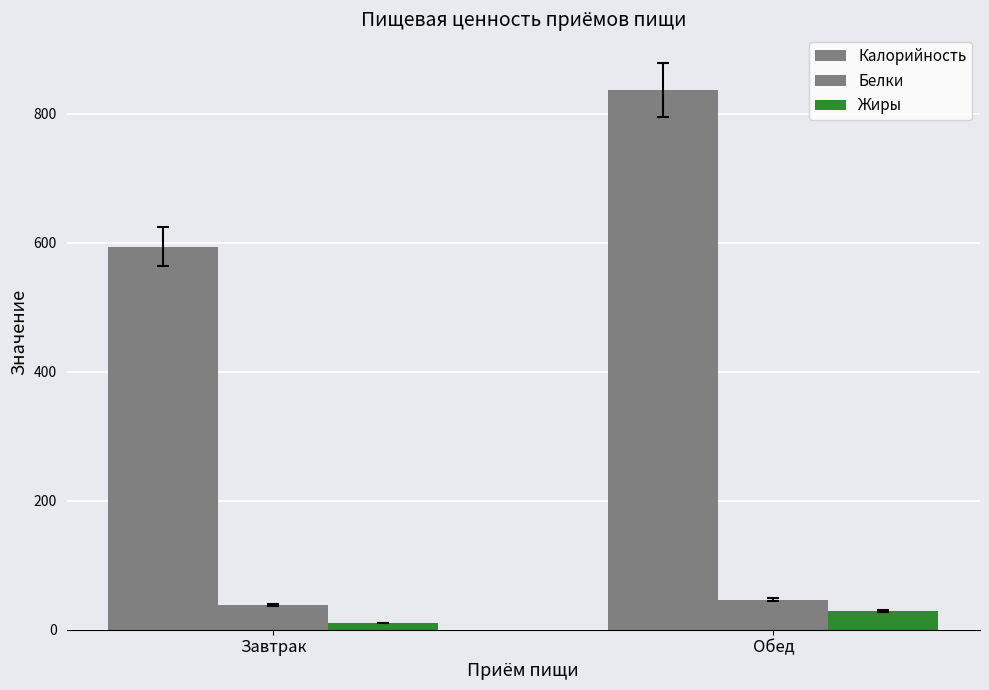

How many groups of bars are there?

2